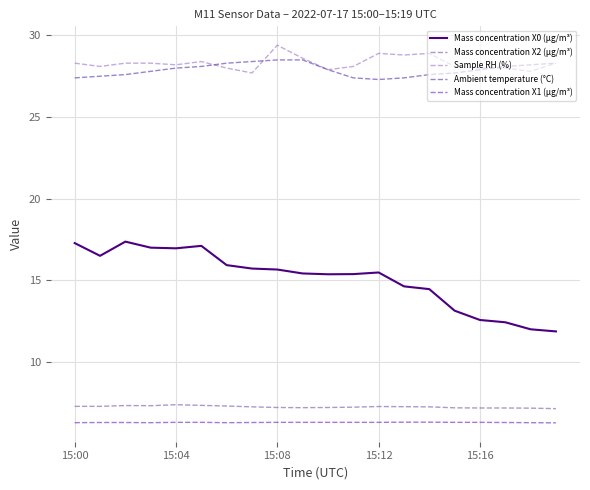

Does the chart display data point markers on the line(s)?

No